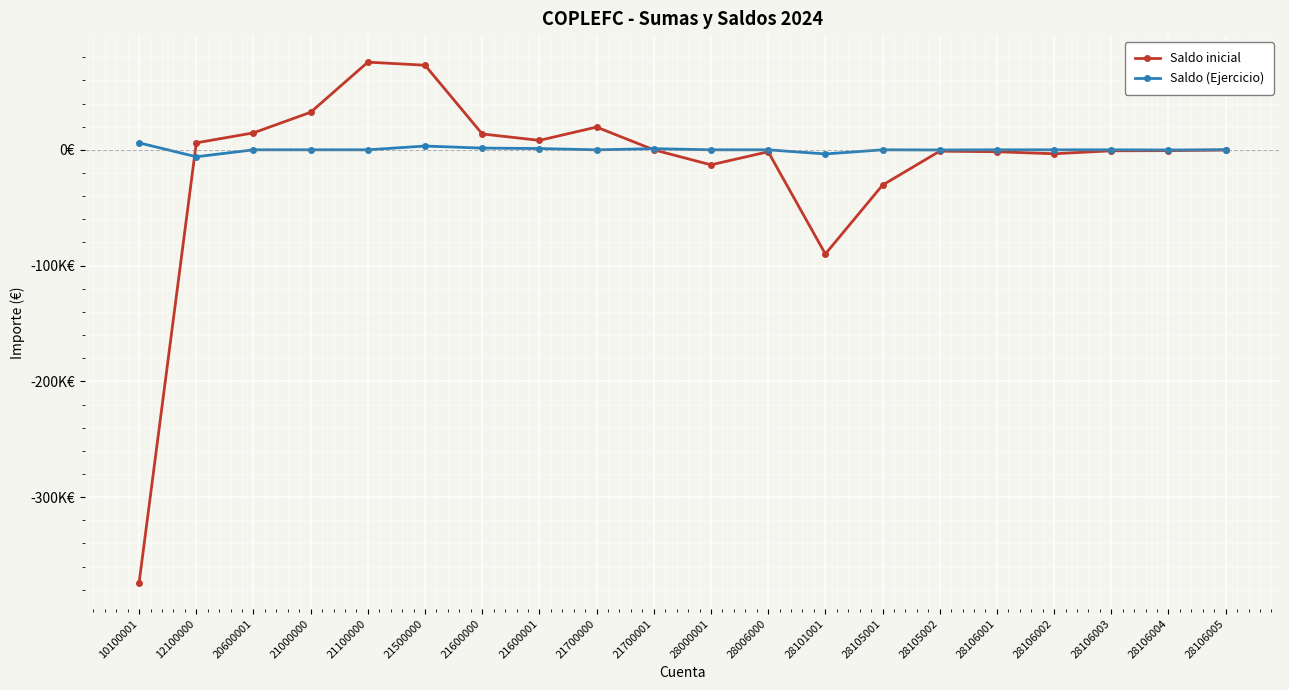

Is the value of Saldo (Ejercicio) at 28105002 greater than the value of Saldo inicial at 21000000?

No